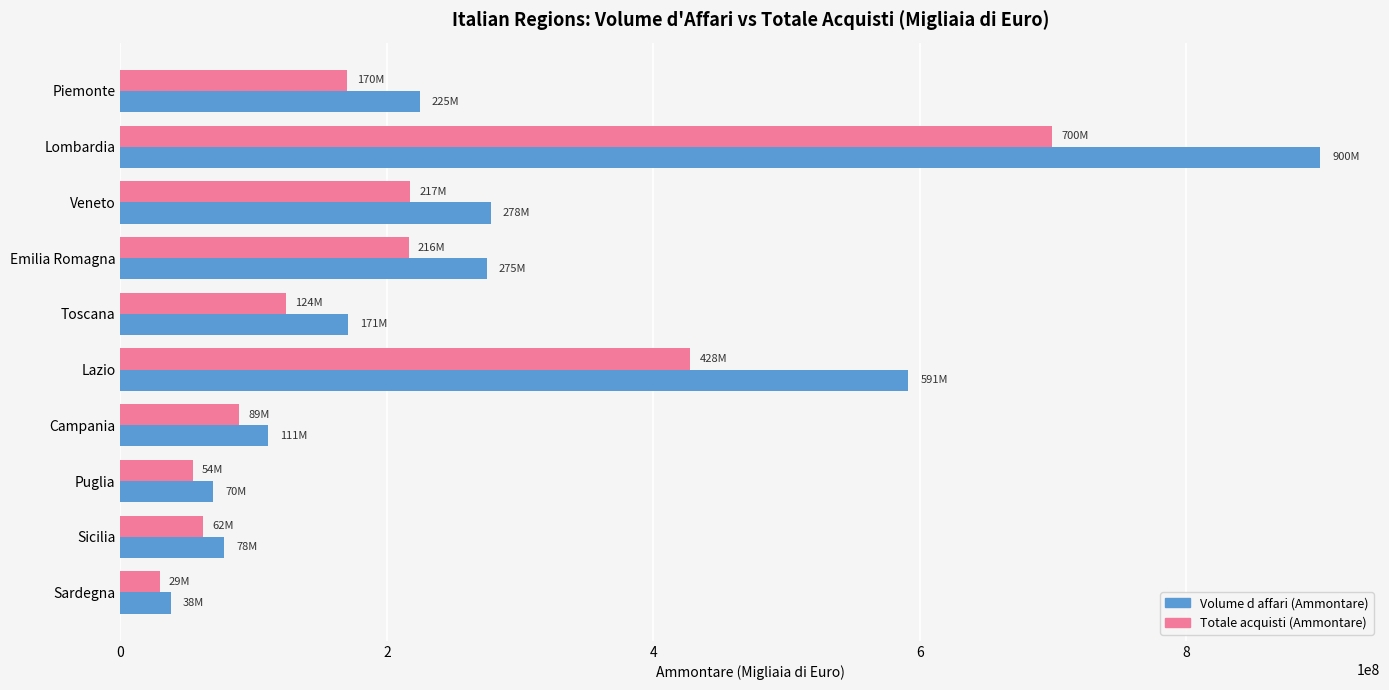

What is the spread (max minus min) of values at Puglia?

15574345